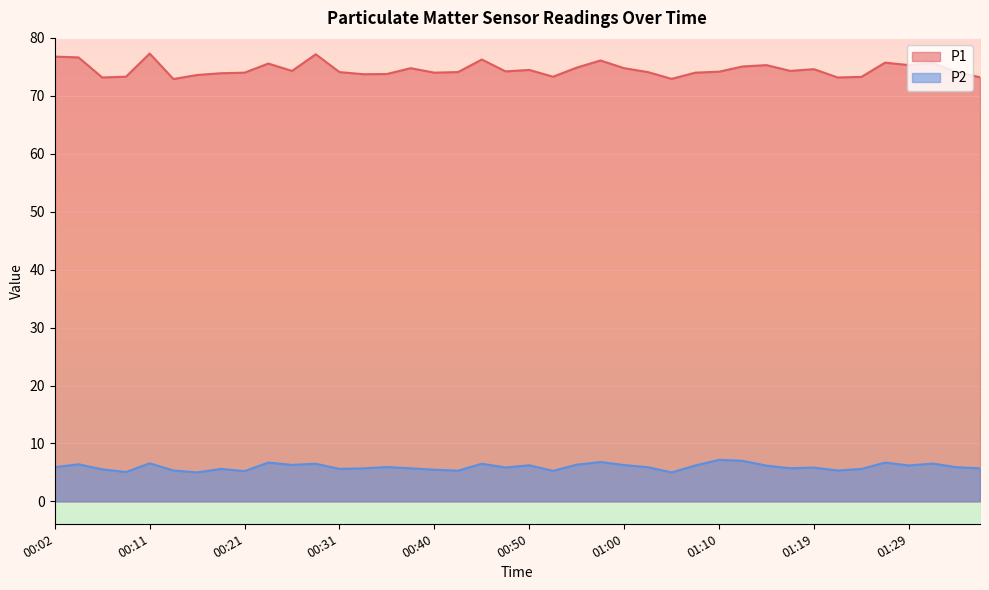

True or false: P1 has a value of 131.7 at 00:48.

False